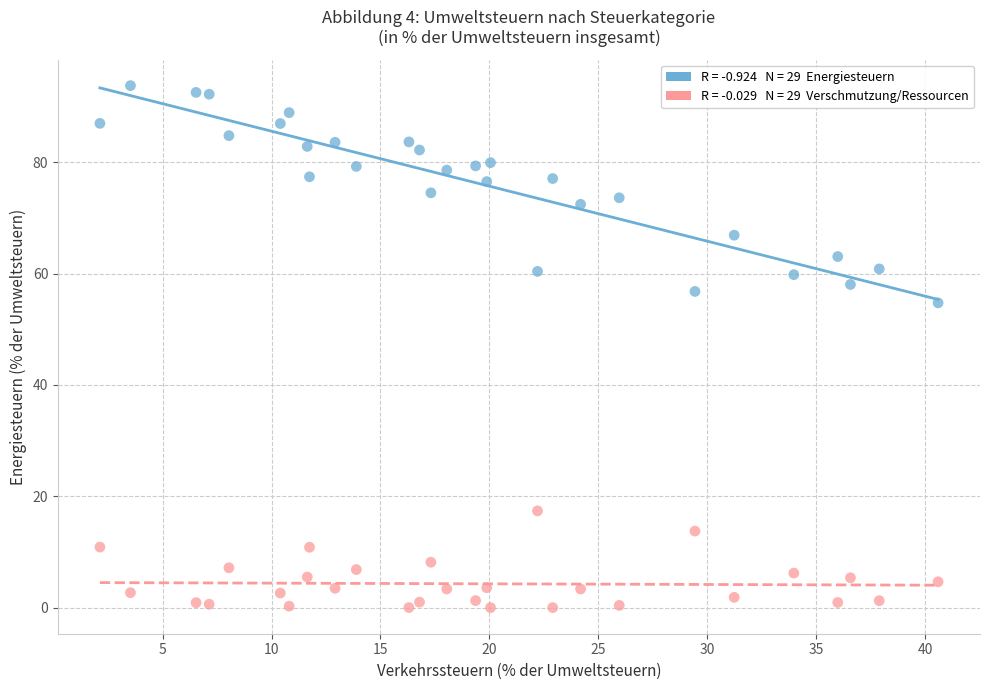

Across all data points, what is the range of Y values (max minus min)?

93.8